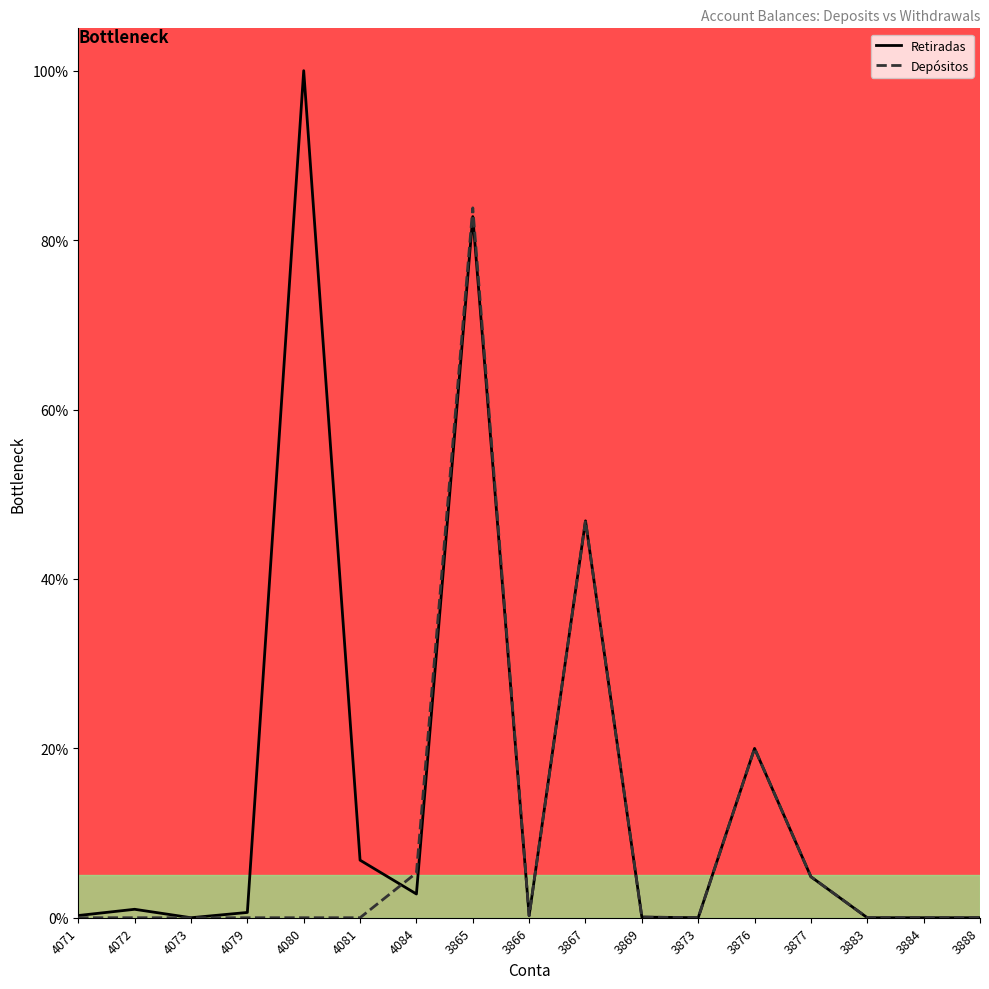

What is the sum of all Depósitos values?

161.1